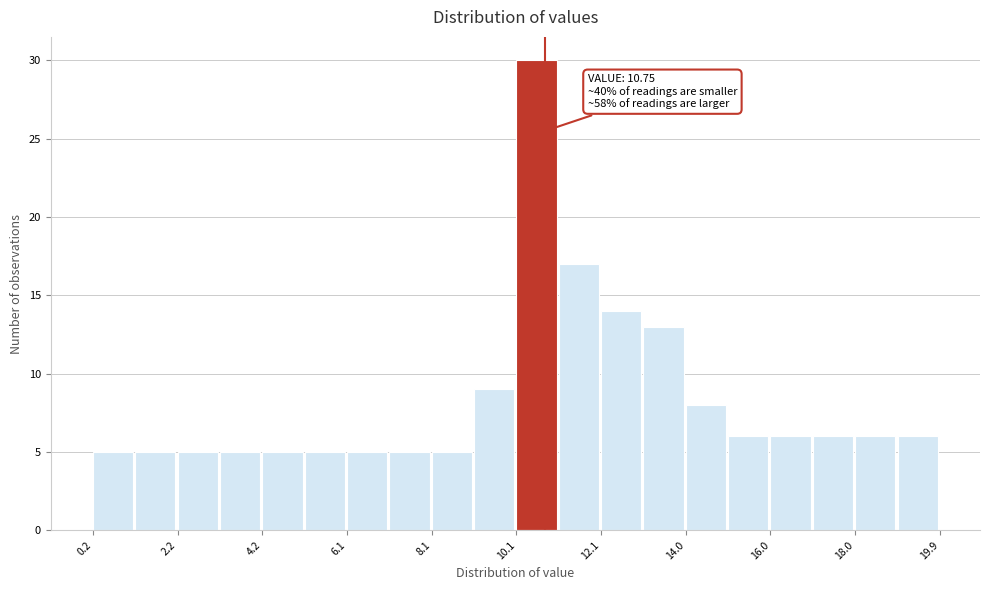

Which range on the x-axis has the tallest bar?

10.0 to 11.0